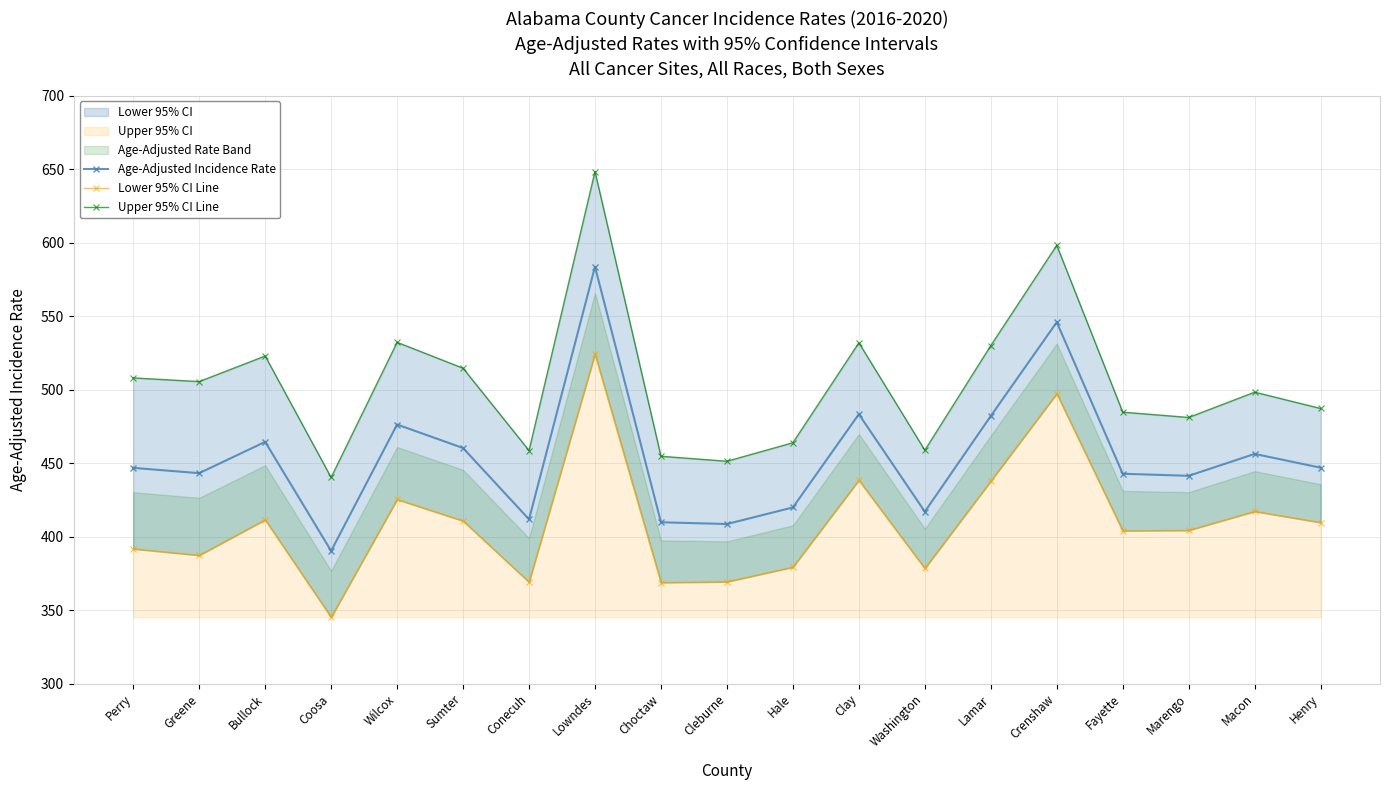

List the labels in order of Age-Adjusted Incidence Rate value, largest first.

Lowndes, Crenshaw, Clay, Lamar, Wilcox, Bullock, Sumter, Macon, Henry, Perry, Greene, Fayette, Marengo, Hale, Washington, Conecuh, Choctaw, Cleburne, Coosa